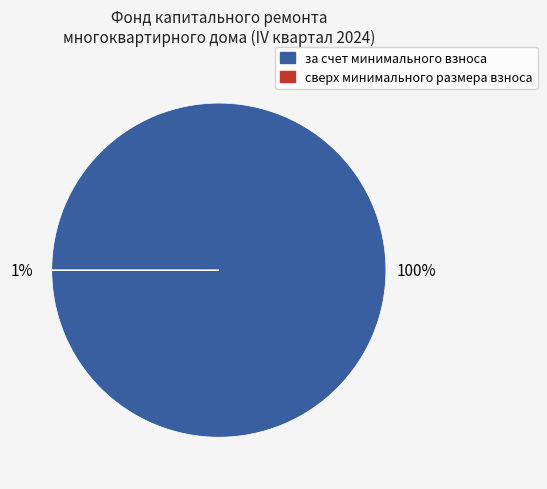

Rank the categories by value from lowest to highest.

сверх минимального размера взноса, за счет минимального взноса